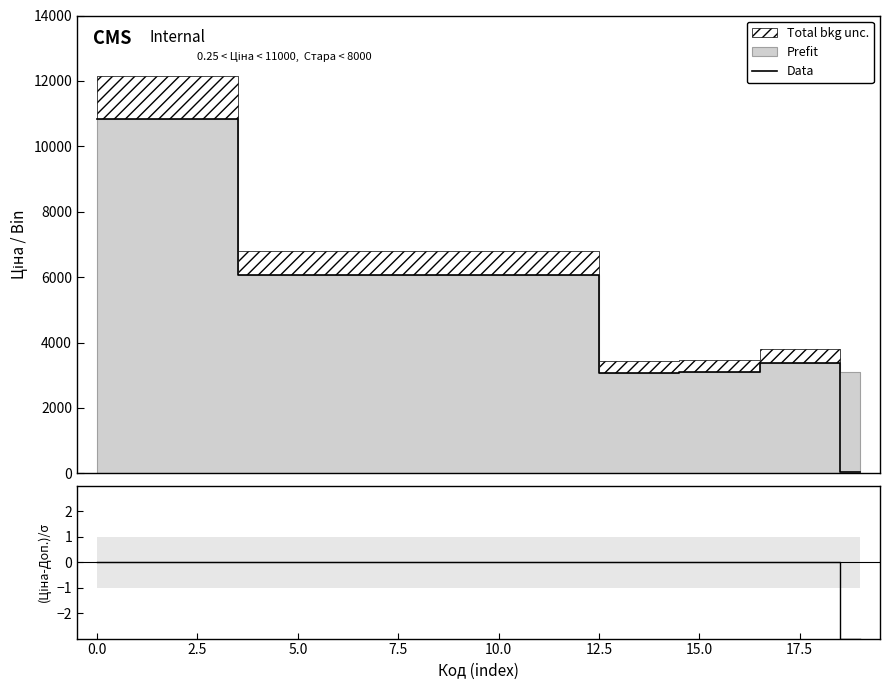

What is the highest value of the Data series?

10840.1